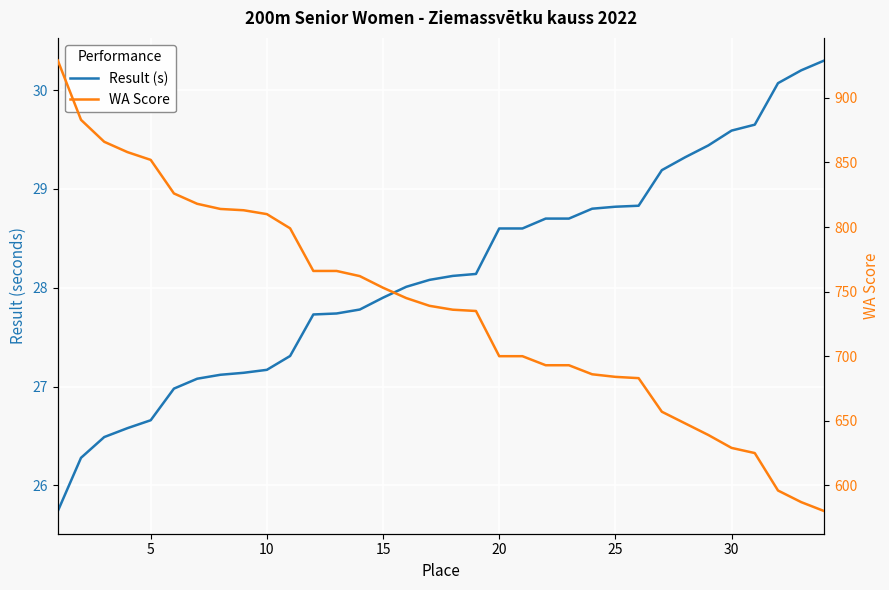

How many lines are shown in the chart?

2